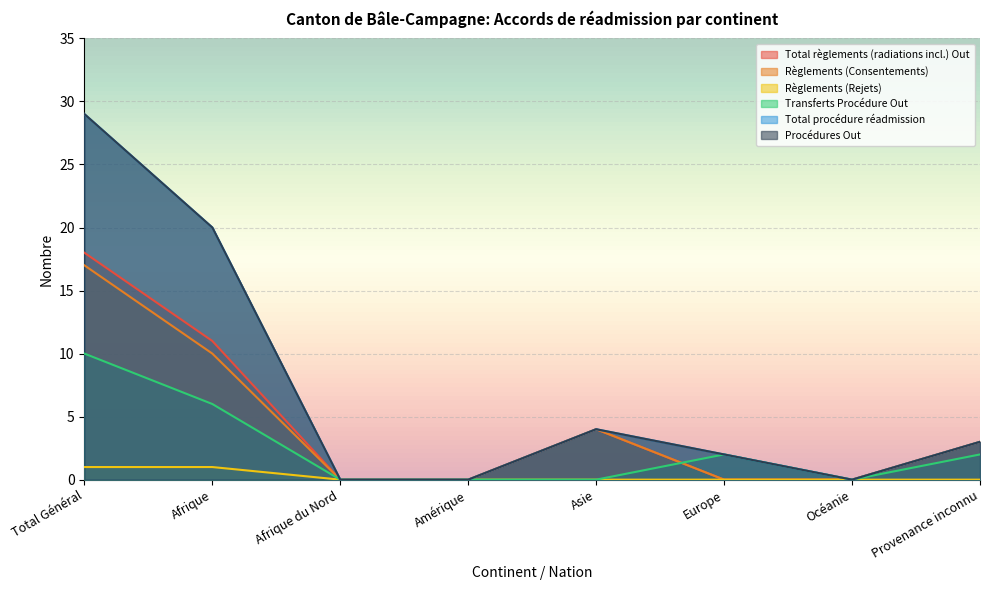

The Total procédure réadmission series shows 2 at Europe. True or false?

True